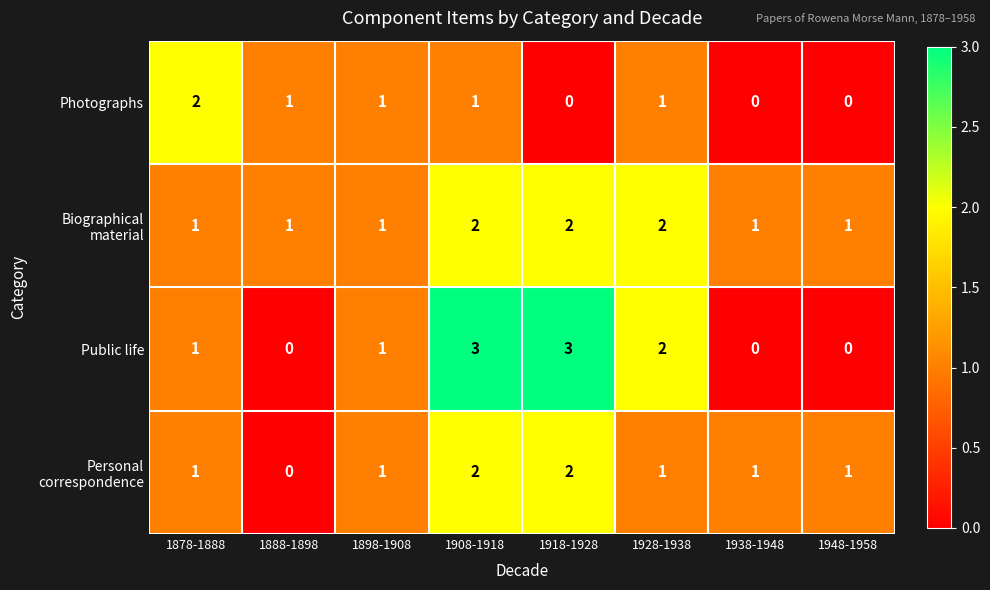

What is the greatest value displayed?

3